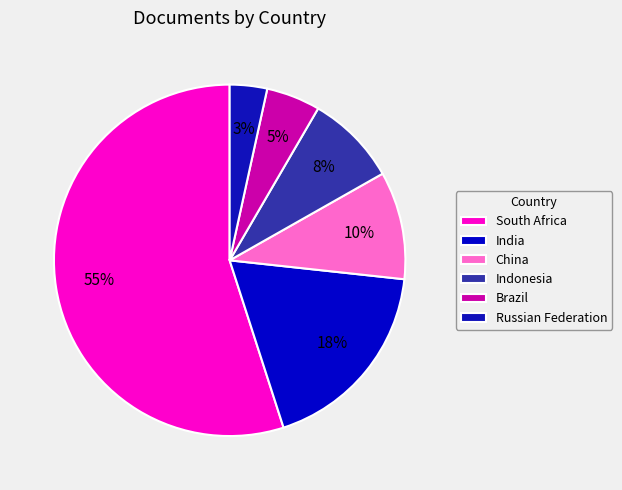

What percentage is NOT represented by Brazil?

95.0%